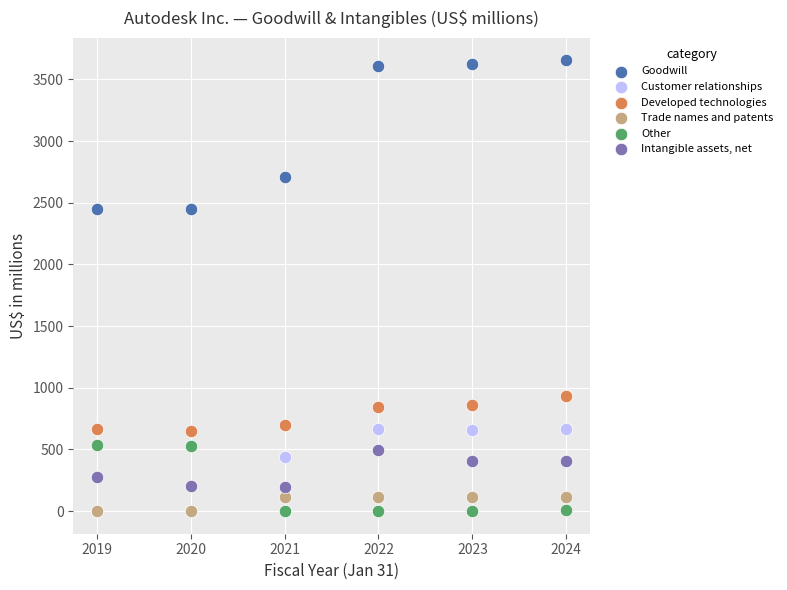

In the Goodwill series, what Y value is closest to 3049?

2707